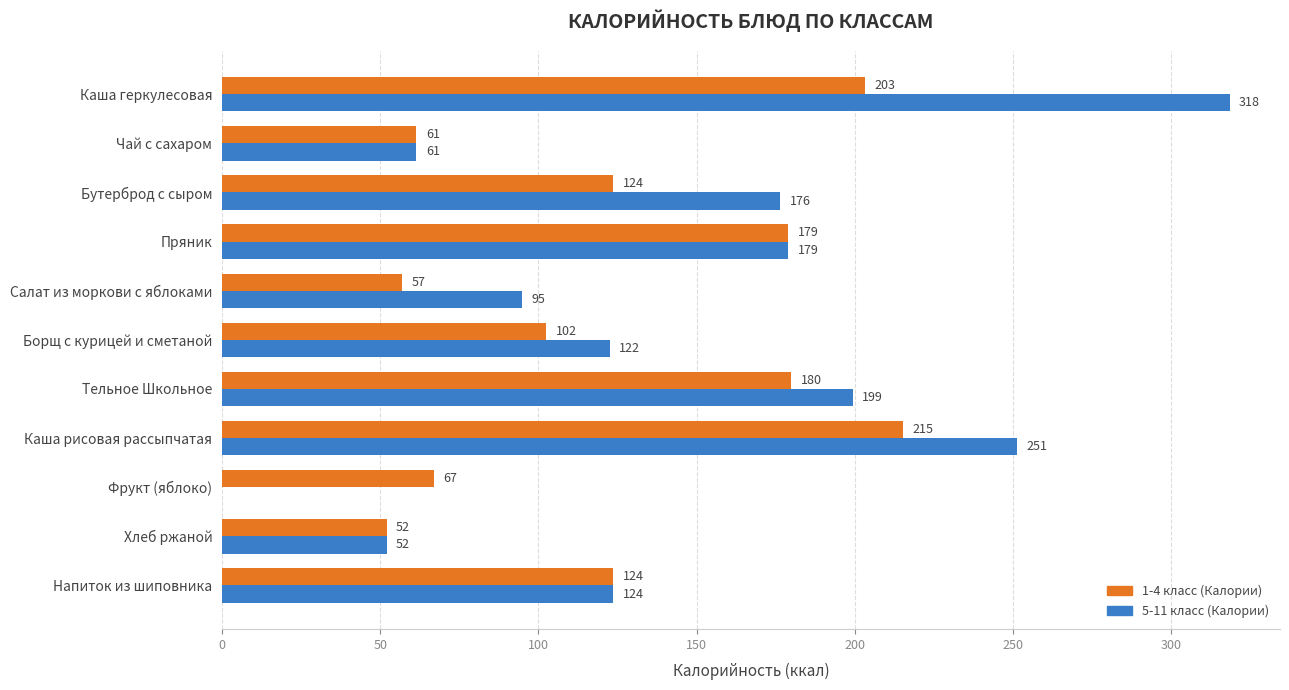

Which series has the largest total across all categories?

5-11 класс (Калории)